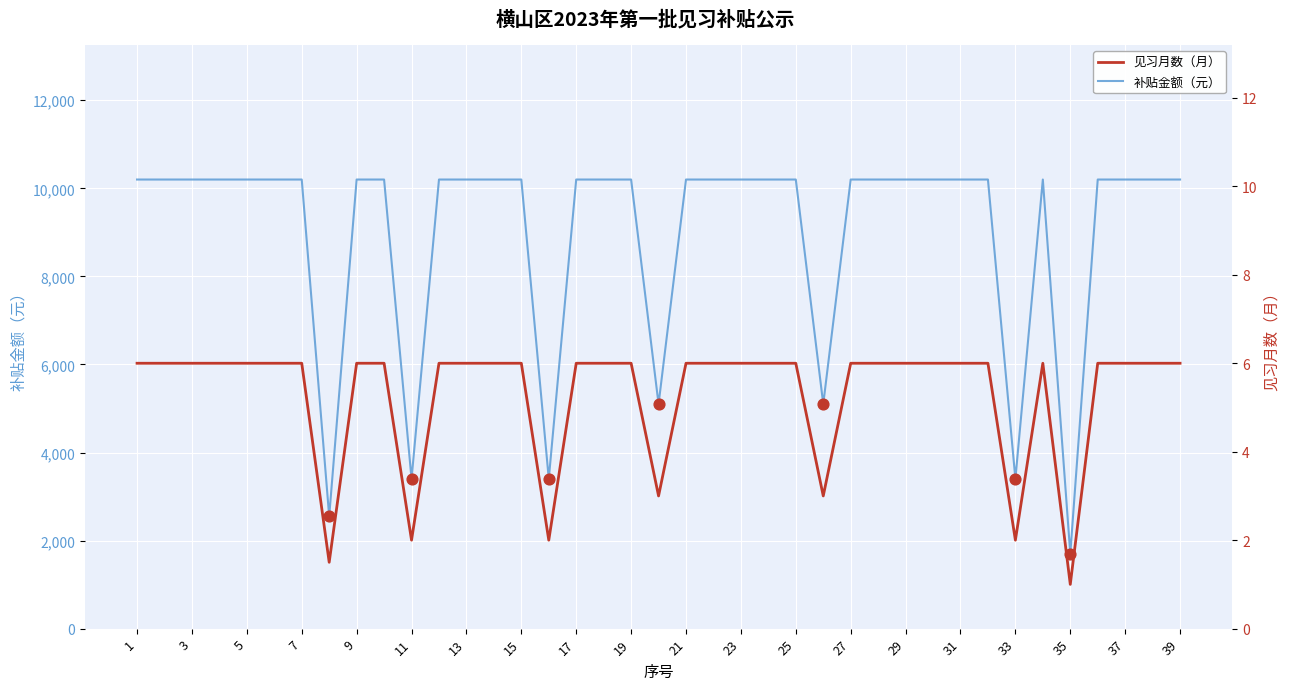

Which series reaches the minimum Y coordinate?

见习月数（月）